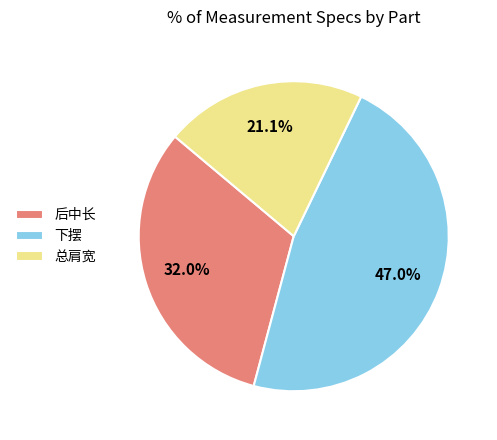

Count the number of slices in the pie.

3